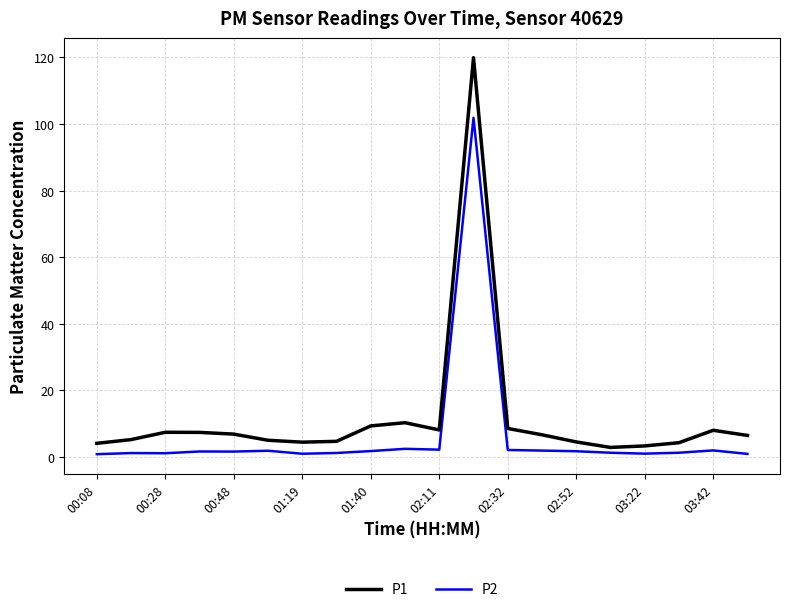

True or false: P2 has more than 0 interior local peaks.

True